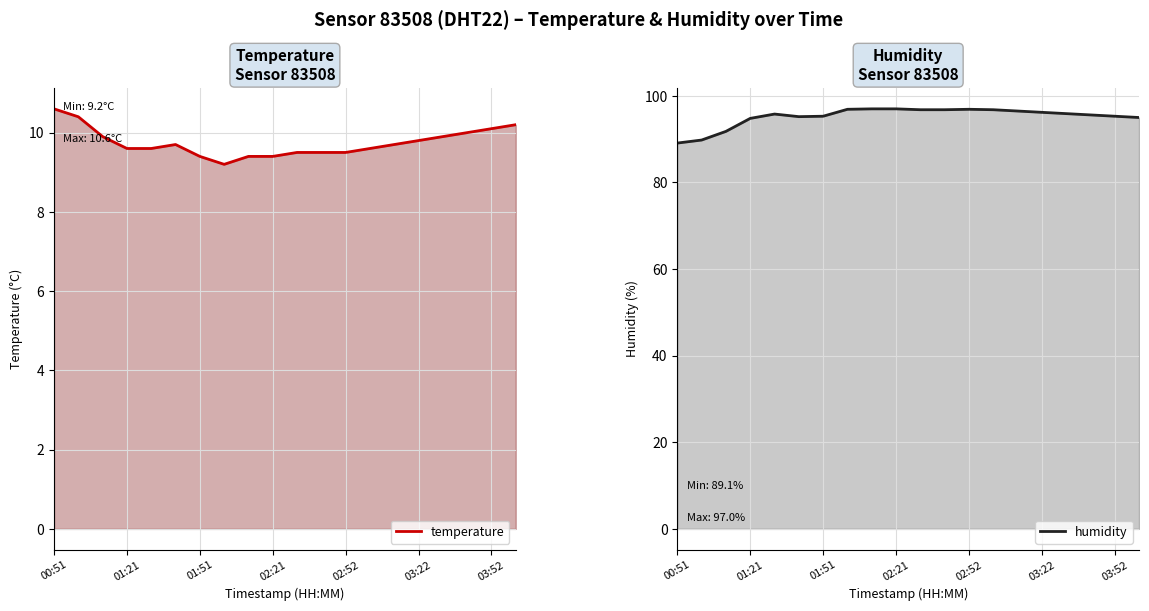

What is the average value of the temperature series?

9.8